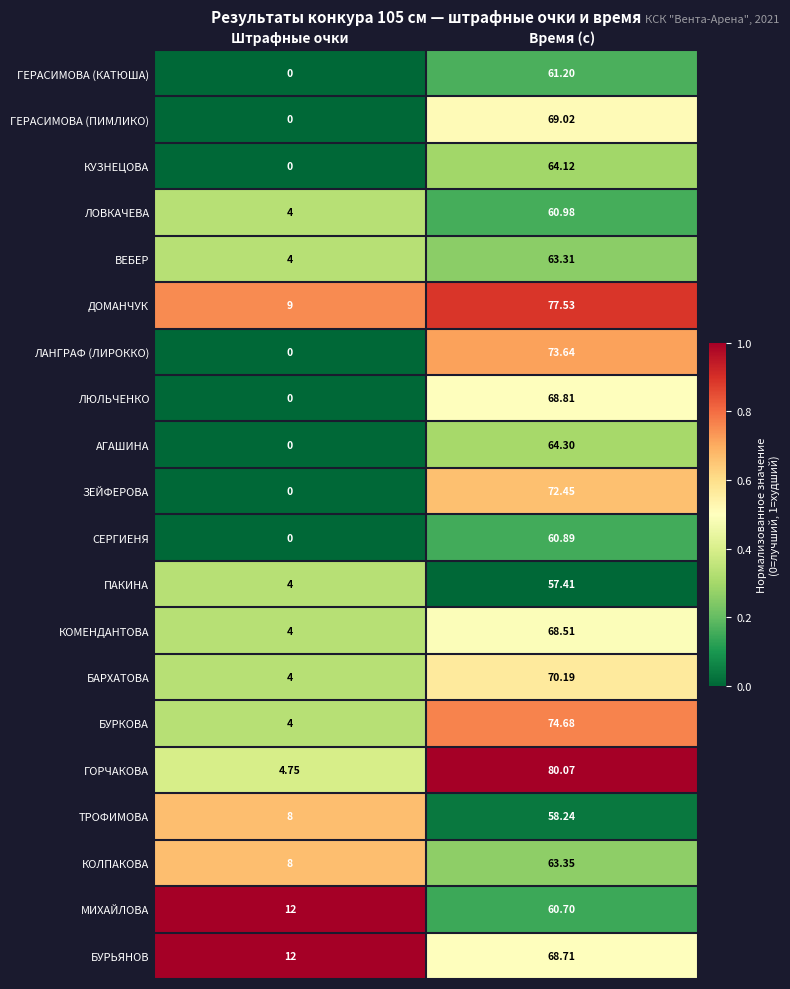

Count the number of categories in the chart.

2